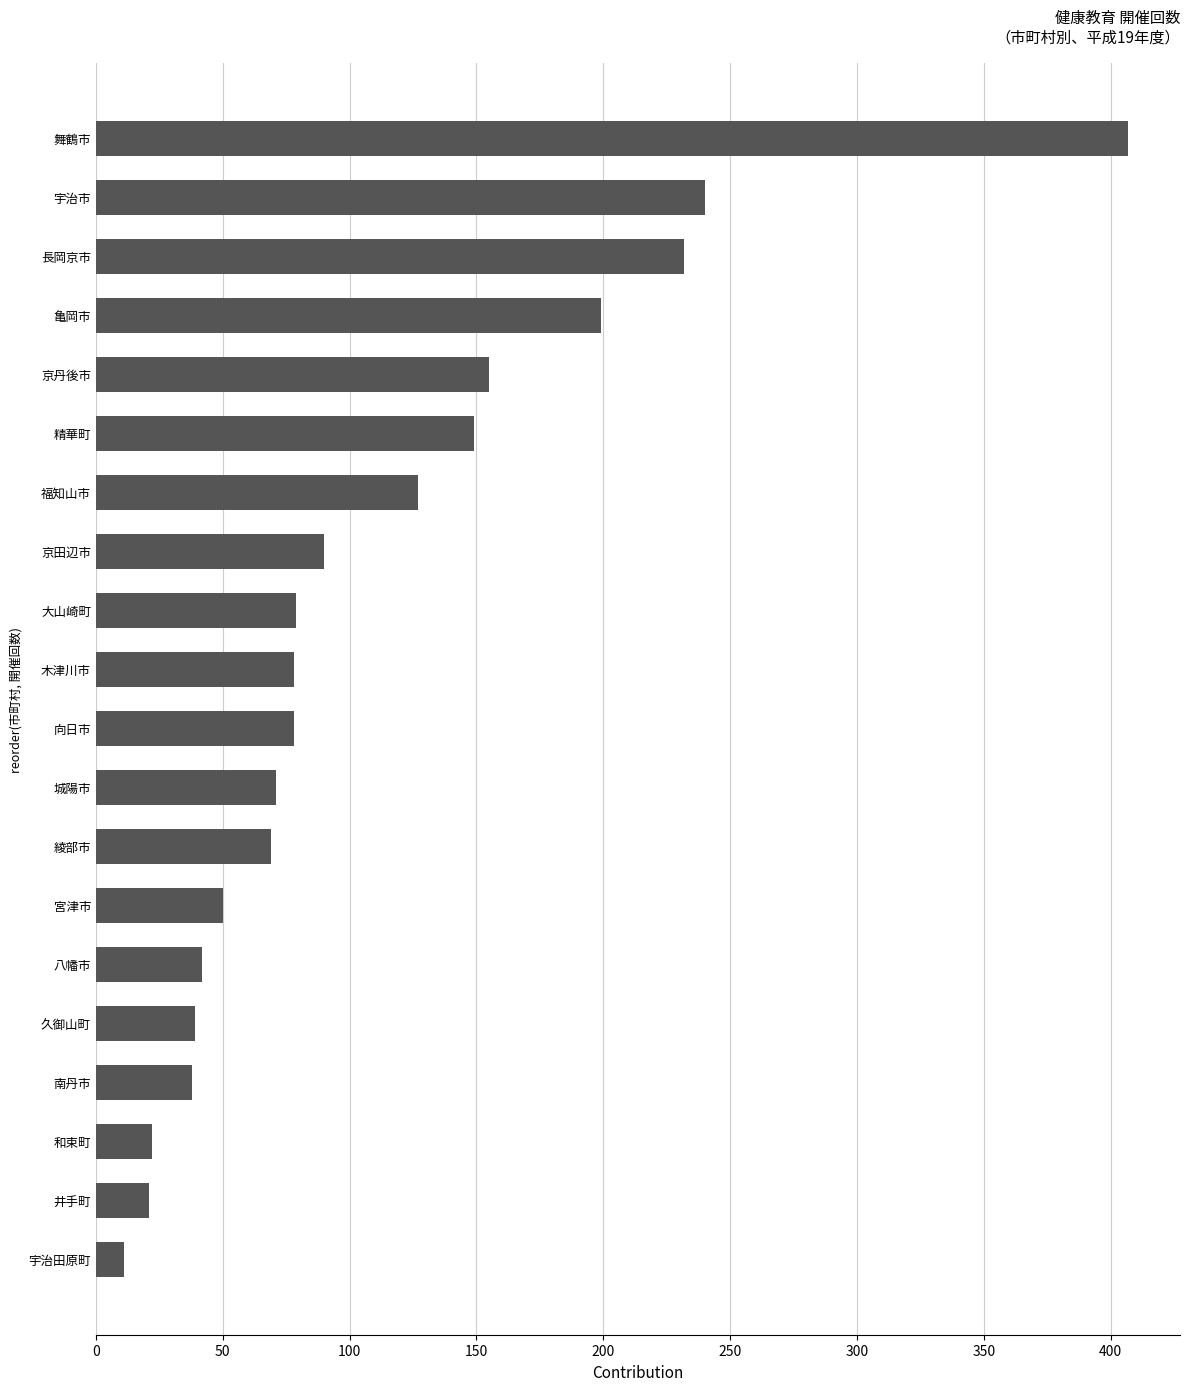

What is the difference between the maximum and minimum values?

396